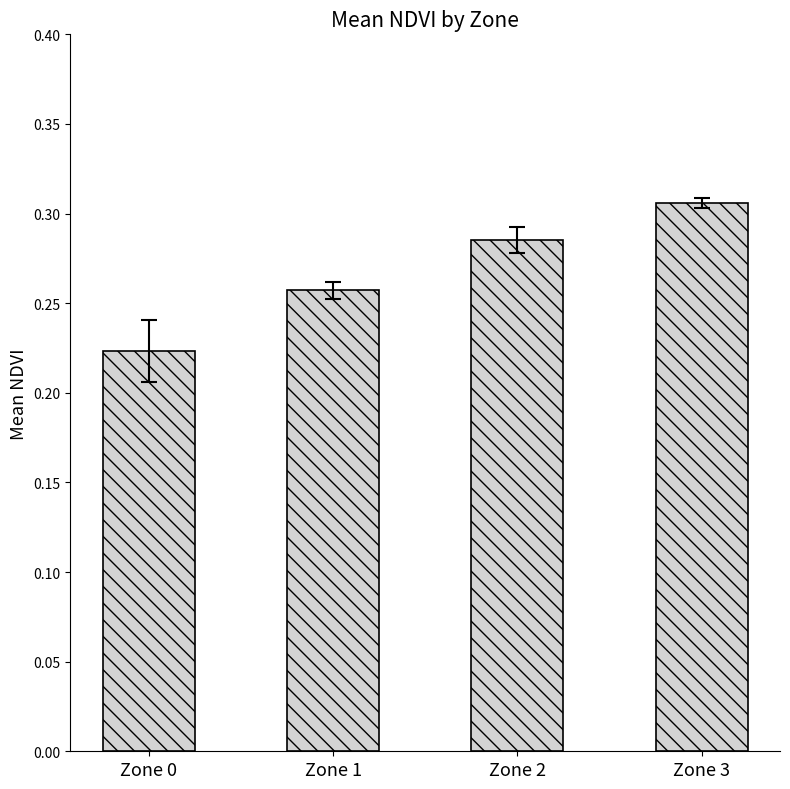

Does the chart contain stacked bars?

No